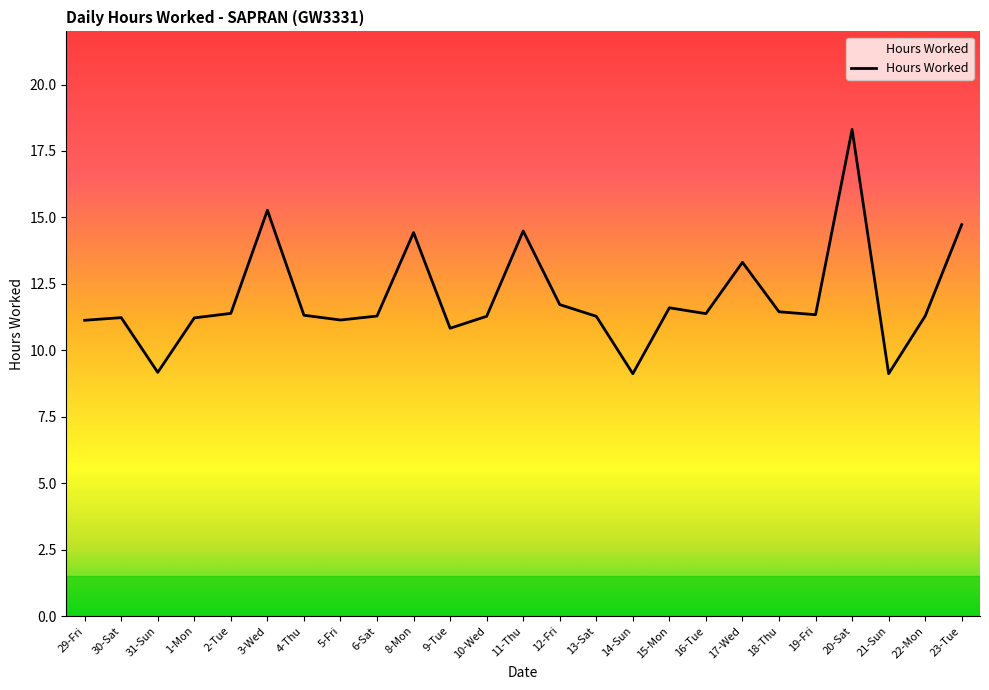

Is this an area chart (filled region under the line)?

No